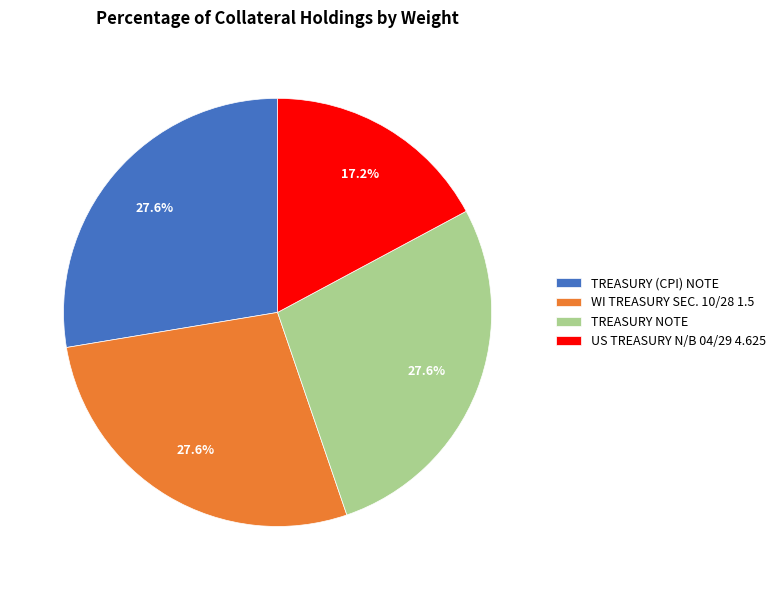

Approximately how many times larger is the value at TREASURY (CPI) NOTE compared to WI TREASURY SEC. 10/28 1.5?

1.0